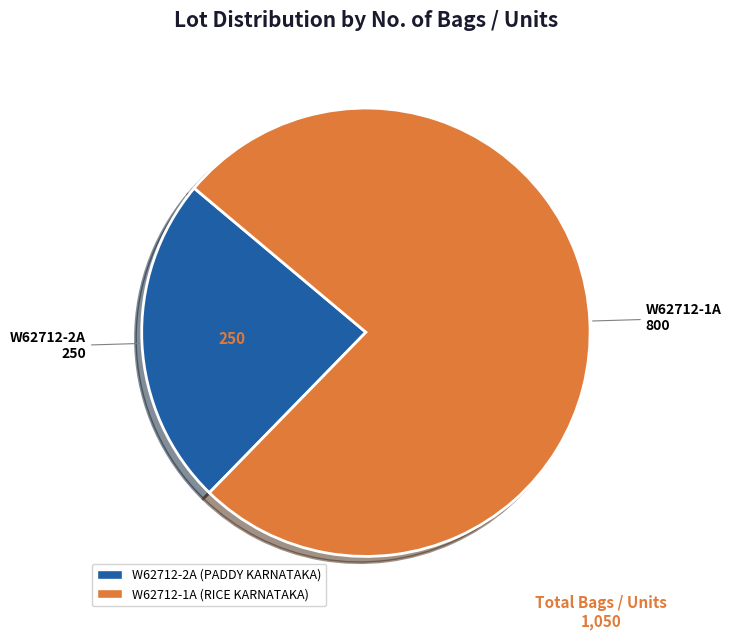

What is the largest slice in the pie chart?

W62712-1A